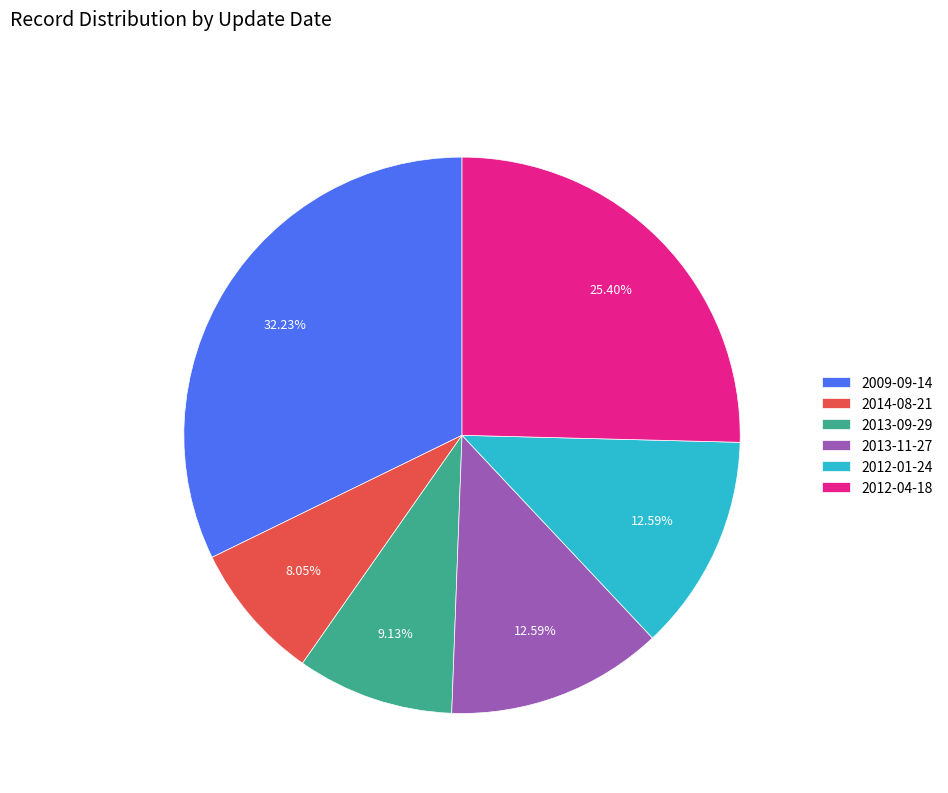

To the nearest percent, what portion does 2012-04-18 represent?

25%